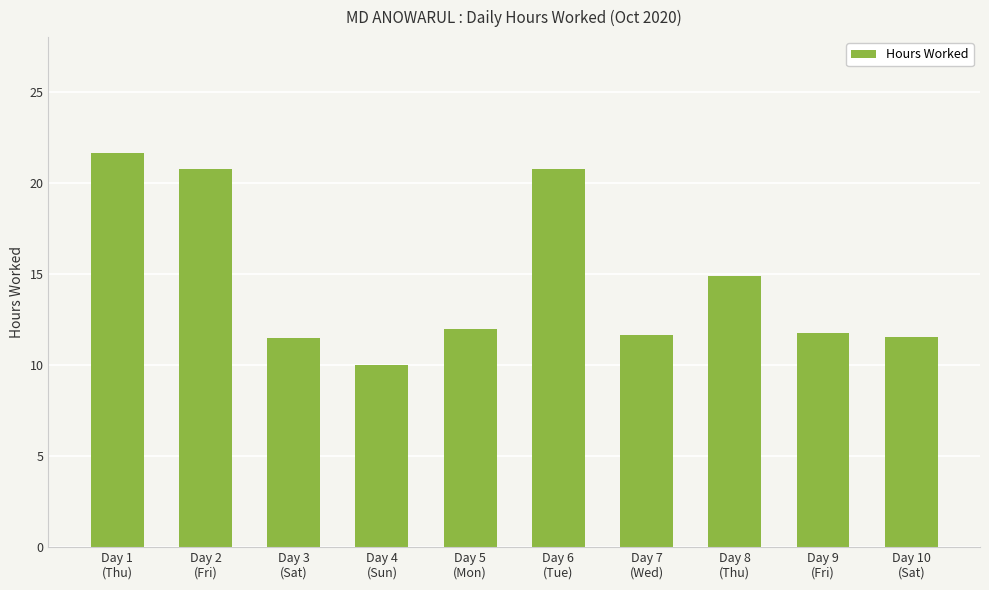

How many distinct data groups are displayed?

1